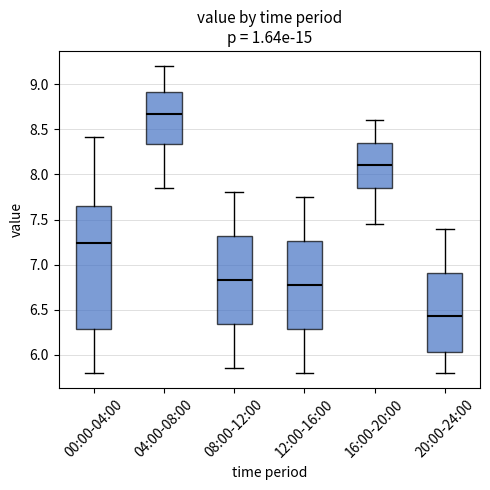

Comparing the boxes themselves (not the whiskers), which one is the tallest?

00:00-04:00